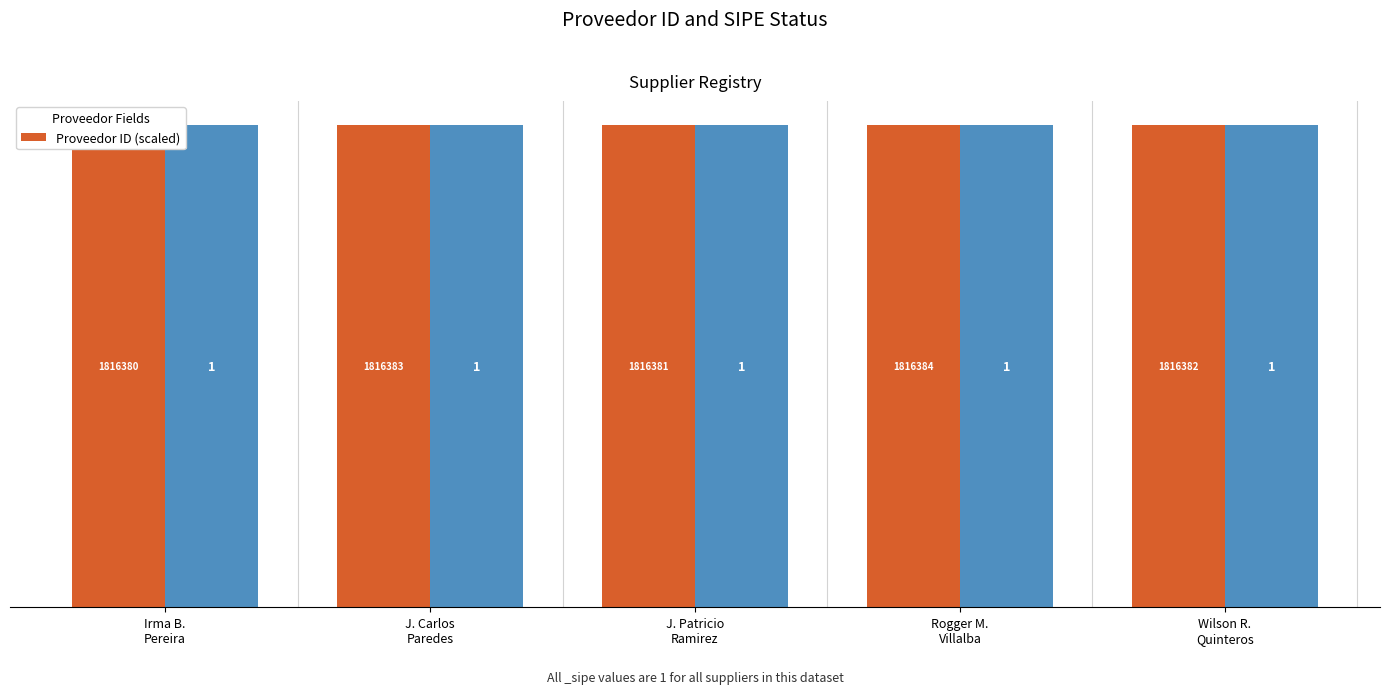

Which category has the lowest value across all series?

Irma B.
Pereira